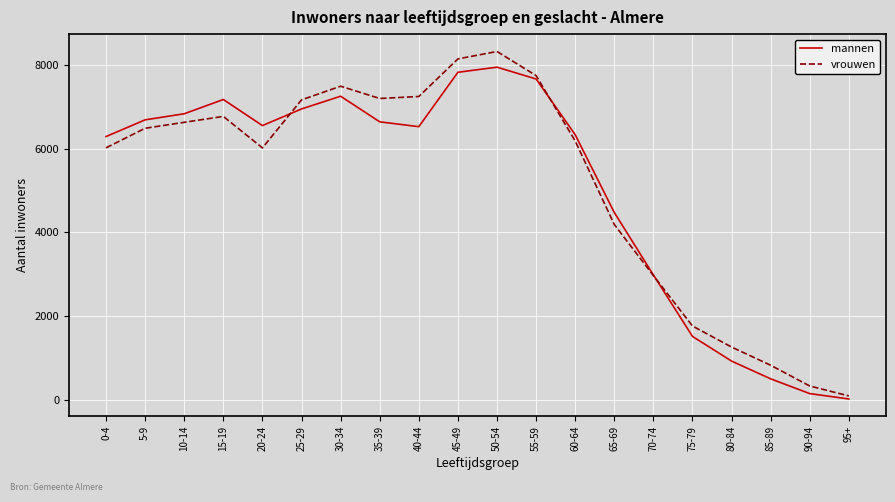

What is the maximum value shown in the chart?

8314